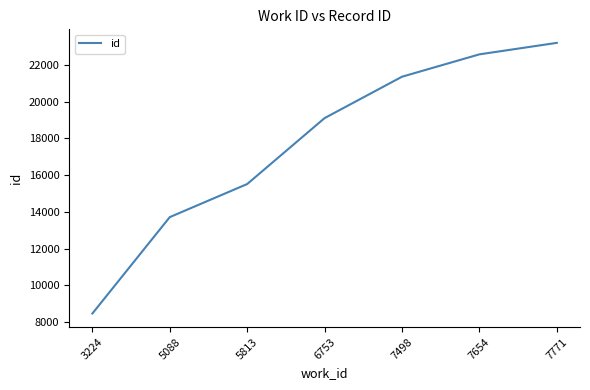

Approximately how many times larger is the value at 6753 compared to 7498?

0.9